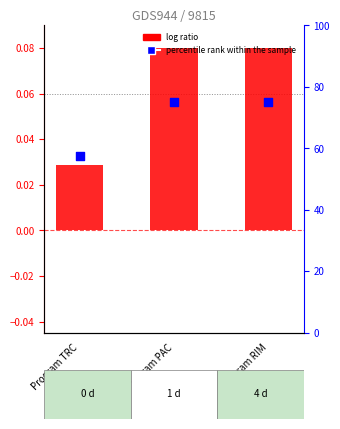

Which series has the largest Y range (max minus min)?

percentile rank within the sample